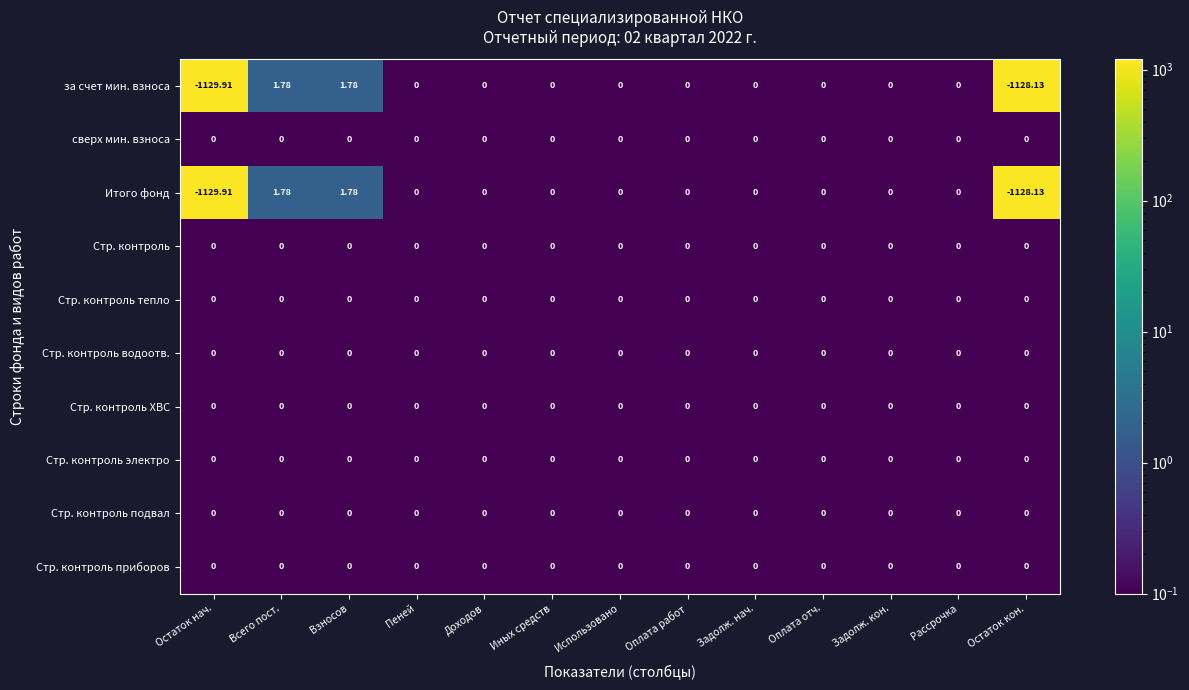

What is the total value across all series at Доходов?

0.0